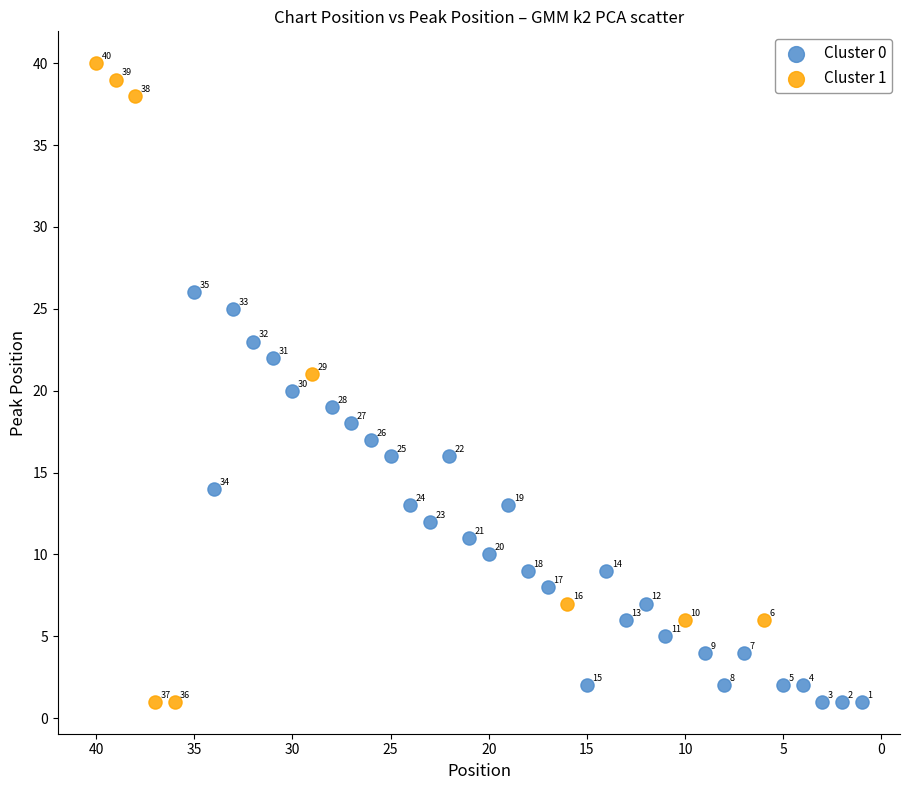

Which series contains the highest Y value?

Cluster 1